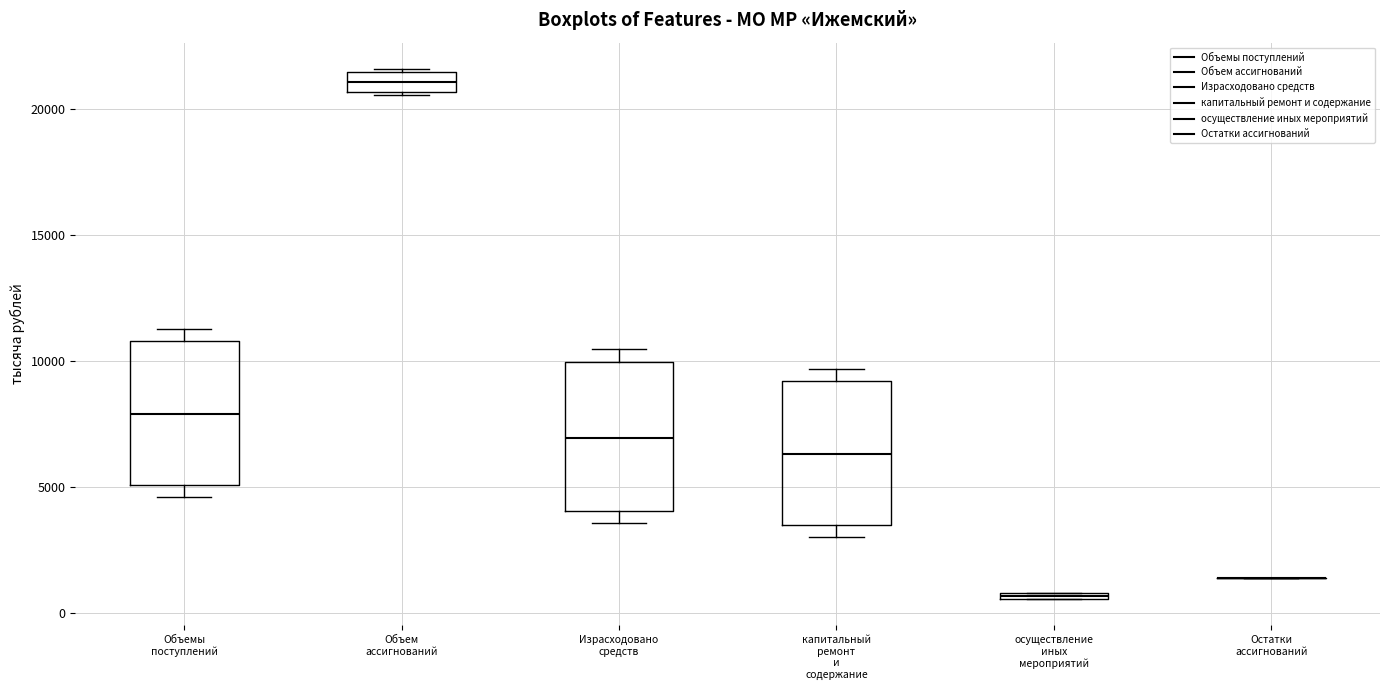

Where does the median line of the box for Израсходовано средств sit on the y-axis? The values are not printed on the chart, so give them approximately, as read against the axis.

7000